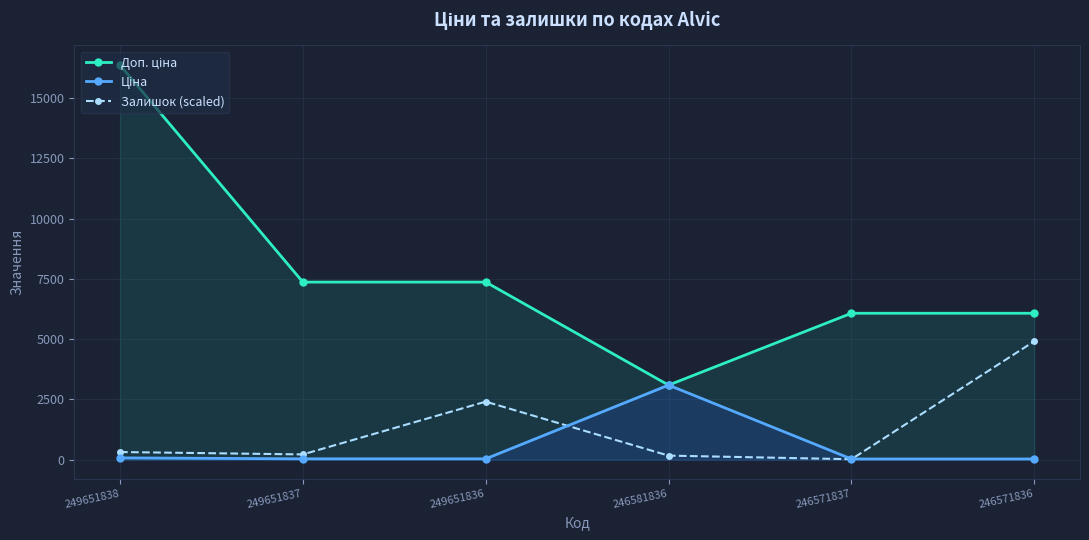

Reading left to right, transcribe all the data shown in this chart.

Доп. ціна: 249651838=16366.5	249651837=7365.0	249651836=7365.0	246581836=3091.0	246571837=6072.0	246571836=6072.0
Ціна: 249651838=72.7	249651837=32.7	249651836=32.7	246581836=3091.2	246571837=27.0	246571836=27.0
Залишок (scaled): 249651838=315.2	249651837=215.6	249651836=2405.2	246581836=165.9	246571837=16.6	246571836=4909.9